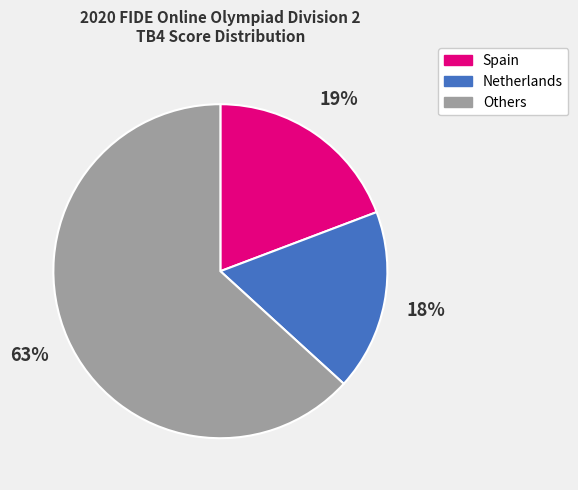

To the nearest percent, what is the average slice percentage?

33%